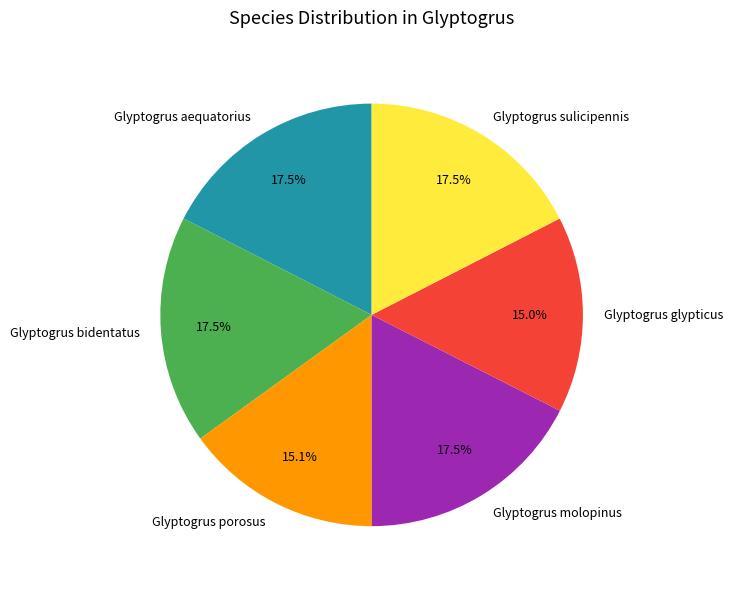

Count the number of slices in the pie.

6